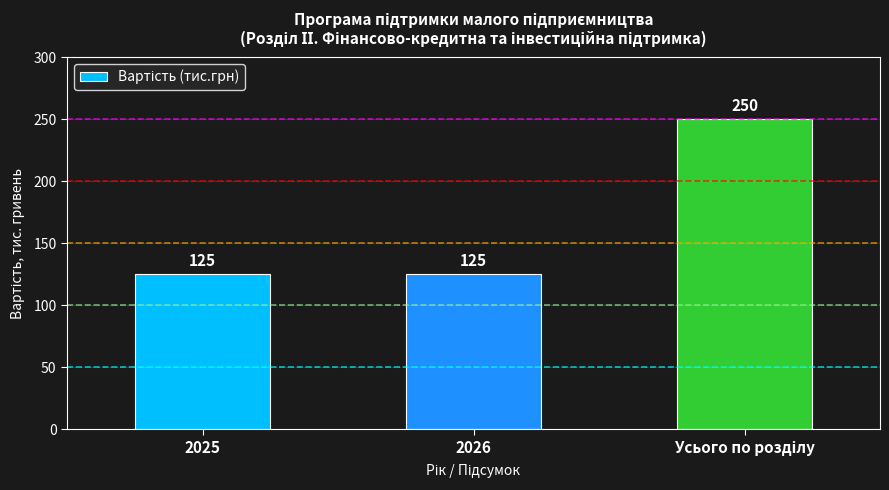

What is the sum of all values?

500